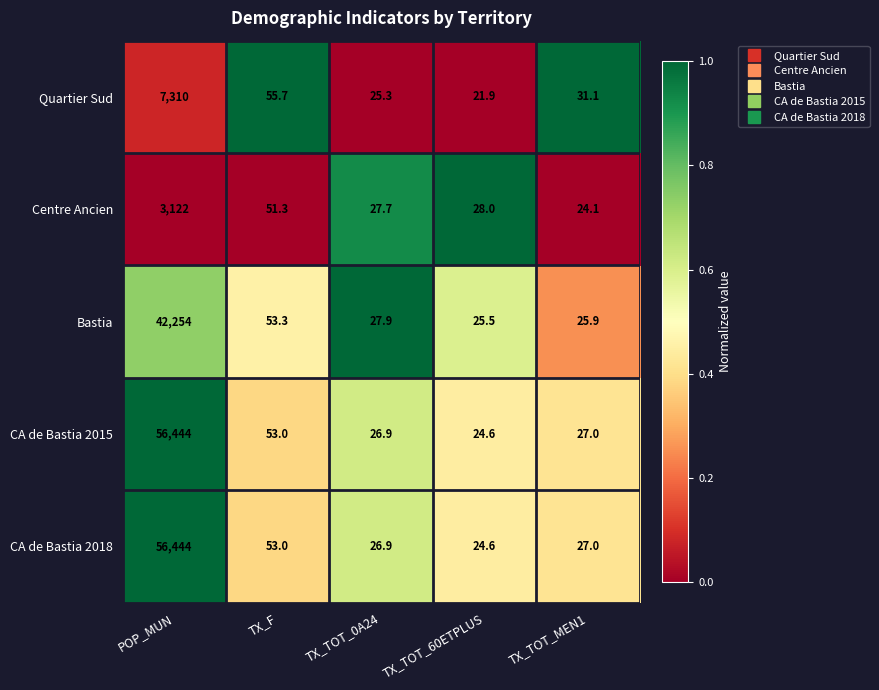

Is the value of CA de Bastia 2015 at TX_F greater than the value of Centre Ancien at TX_TOT_0A24?

Yes